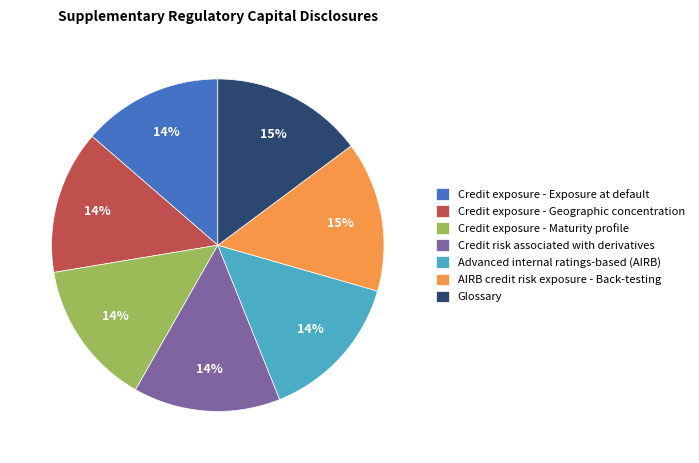

Is it true that Glossary is 15% of the pie?

True